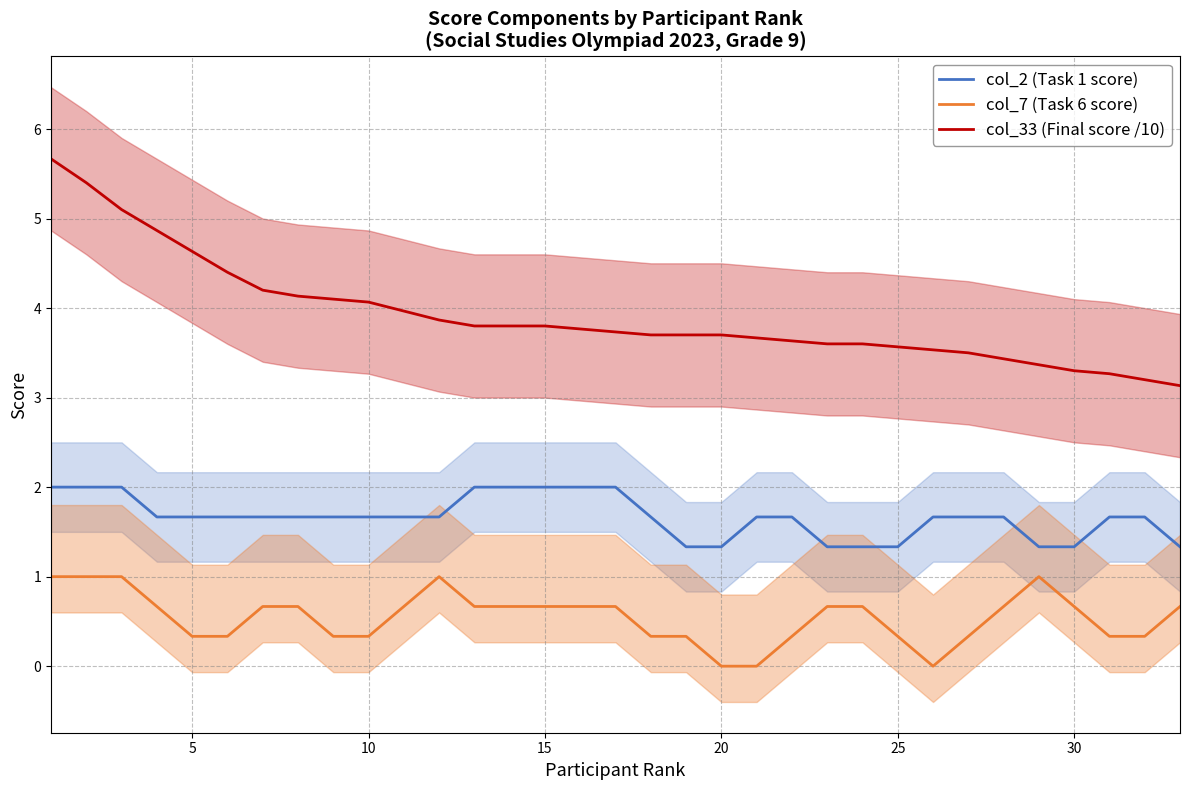

The col_33 (Final score /10) series shows 2.5 at 10. True or false?

False